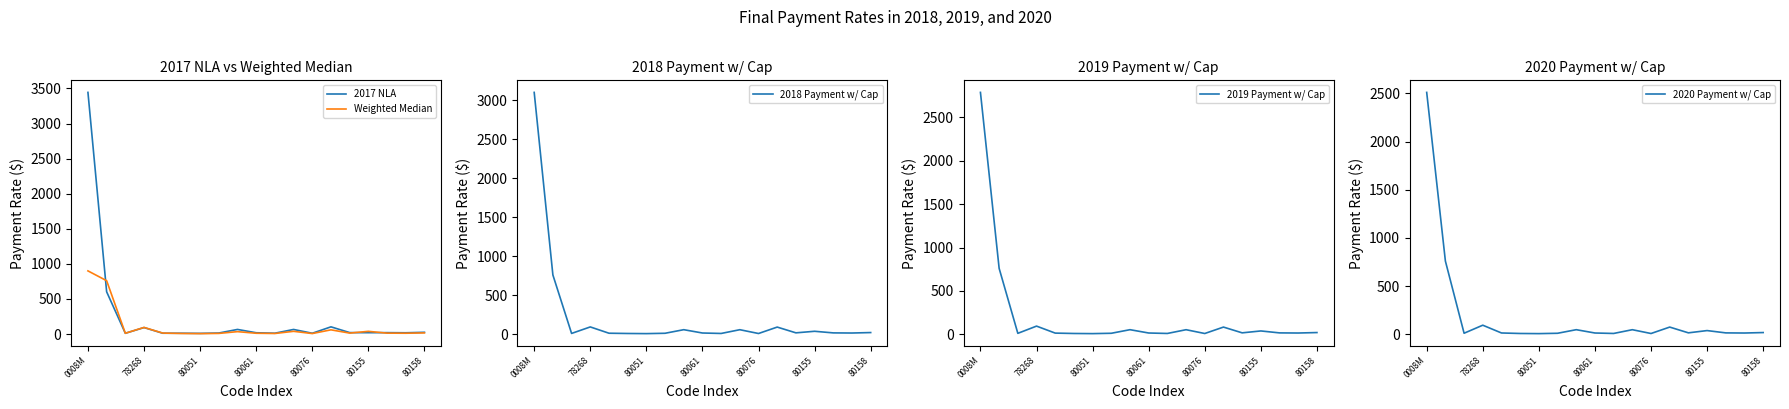

The Weighted Median series shows 9.1 at 7. True or false?

True